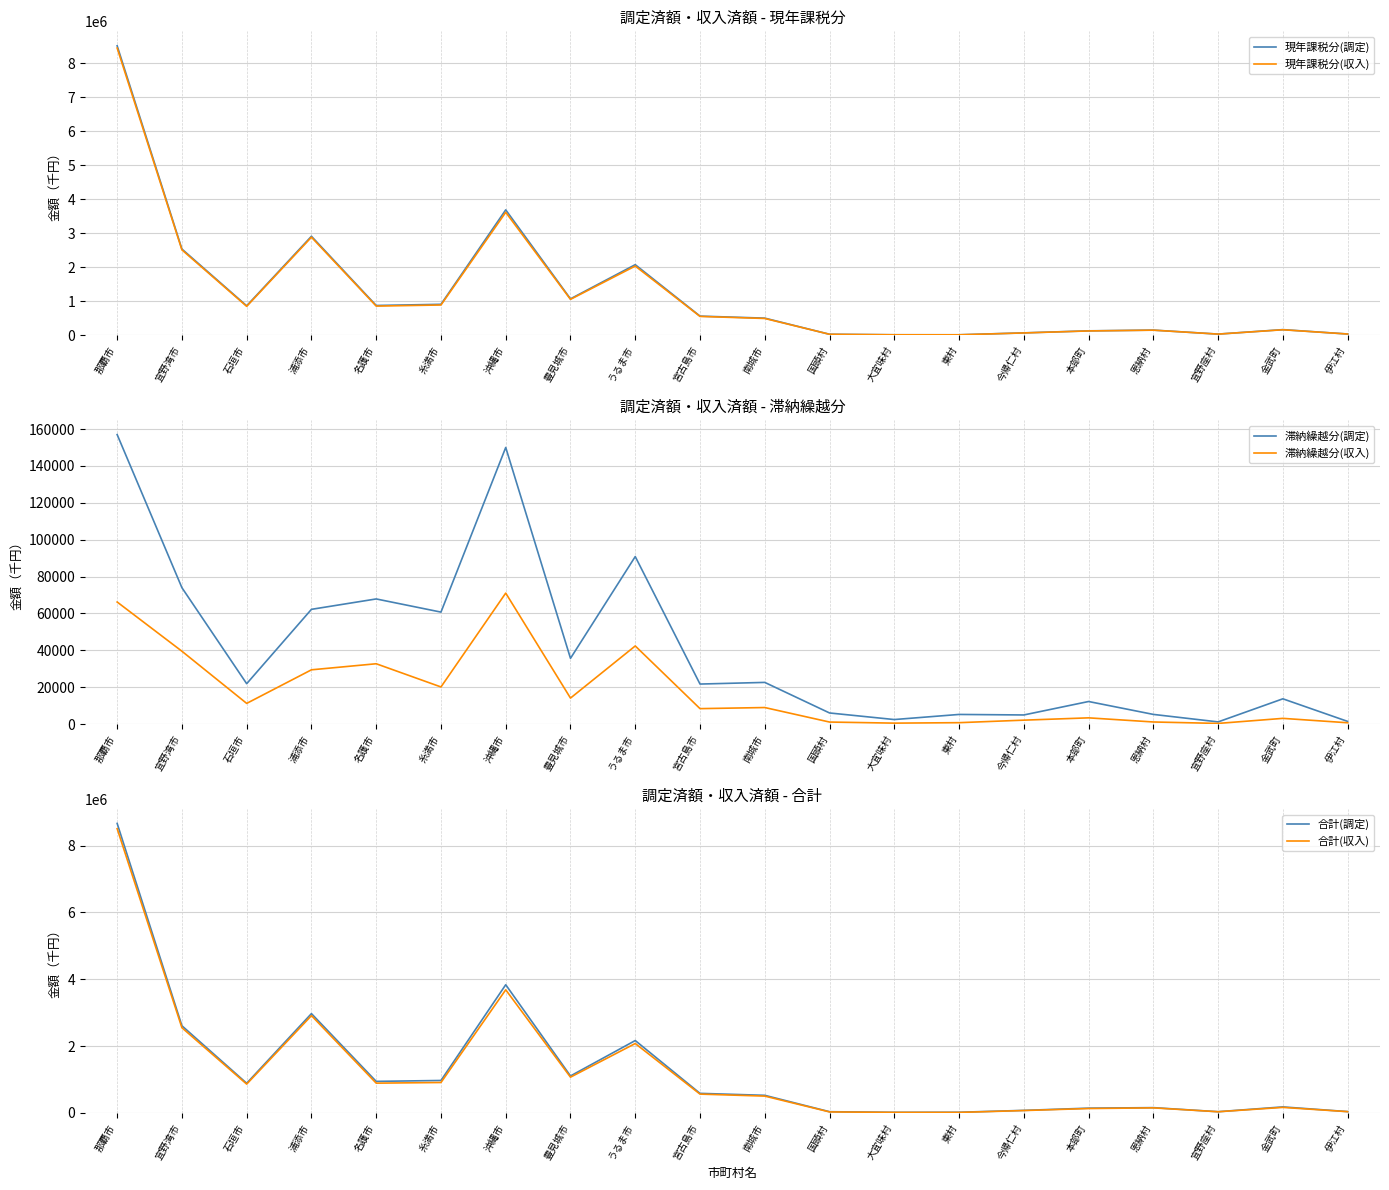

What is the label of the 3rd point from the left?

石垣市